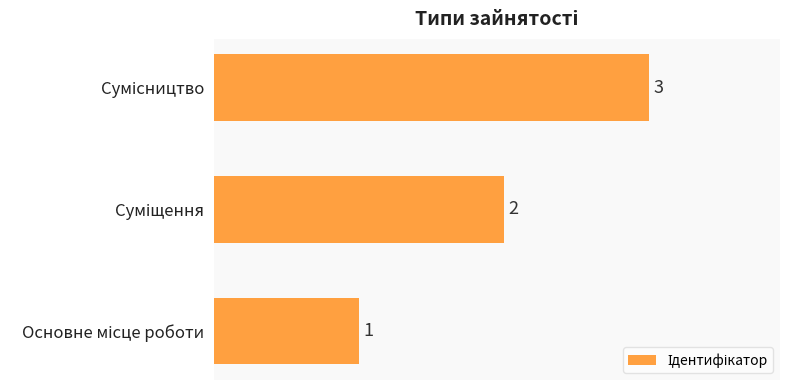

What is the sum of all values?

6